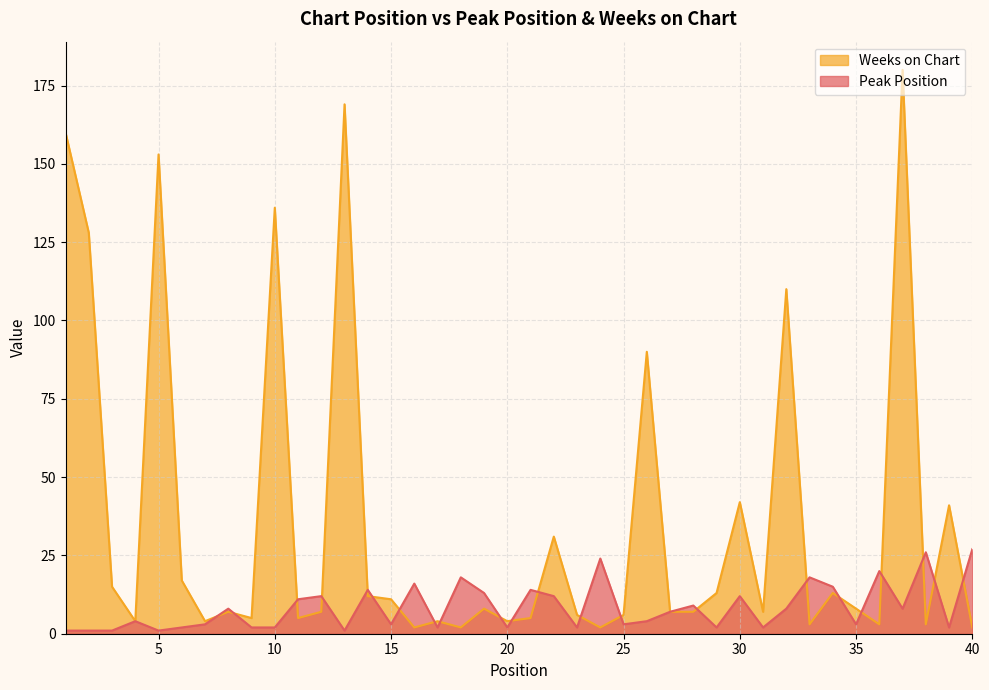

Reading left to right, what are all the values shown in this chart?

Peak Position: 1=1	2=1	3=1	4=4	5=1	6=2	7=3	8=8	9=2	10=2	11=11	12=12	13=1	14=14	15=3	16=16	17=2	18=18	19=13	20=2	21=14	22=12	23=2	24=24	25=3	26=4	27=7	28=9	29=2	30=12	31=2	32=8	33=18	34=15	35=3	36=20	37=8	38=26	39=2	40=27
Weeks on Chart: 1=160	2=128	3=15	4=4	5=153	6=17	7=4	8=7	9=5	10=136	11=5	12=7	13=169	14=12	15=11	16=2	17=4	18=2	19=8	20=4	21=5	22=31	23=6	24=2	25=6	26=90	27=7	28=7	29=13	30=42	31=7	32=110	33=3	34=13	35=8	36=3	37=180	38=3	39=41	40=2